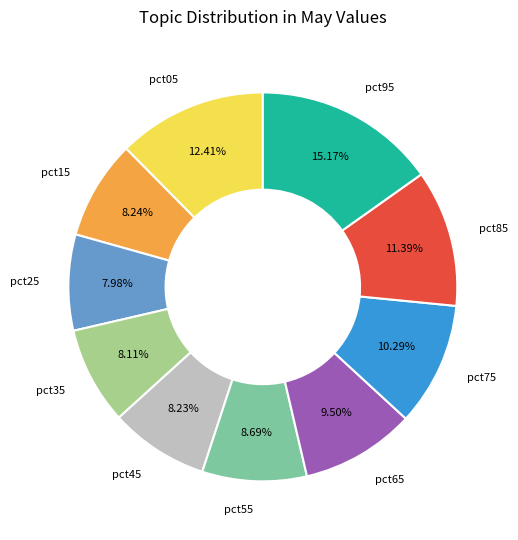

Does any single category account for the majority?

No